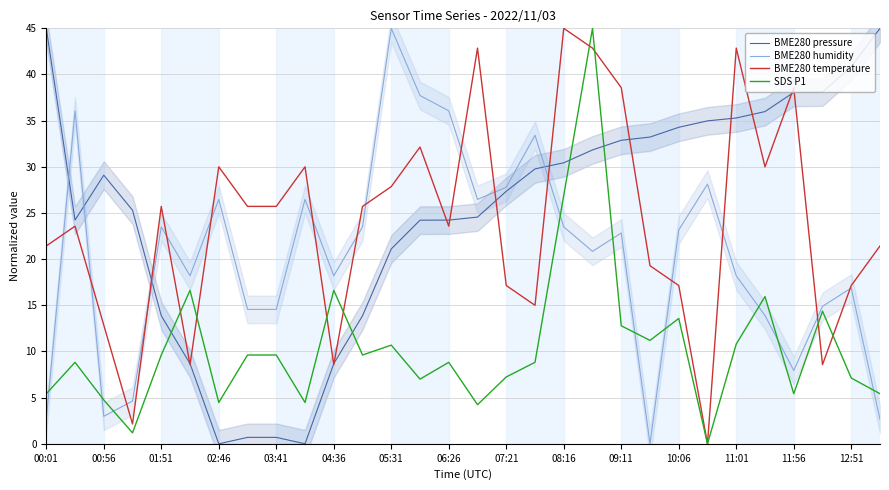

How many data points in BME280 humidity are above 22?

15